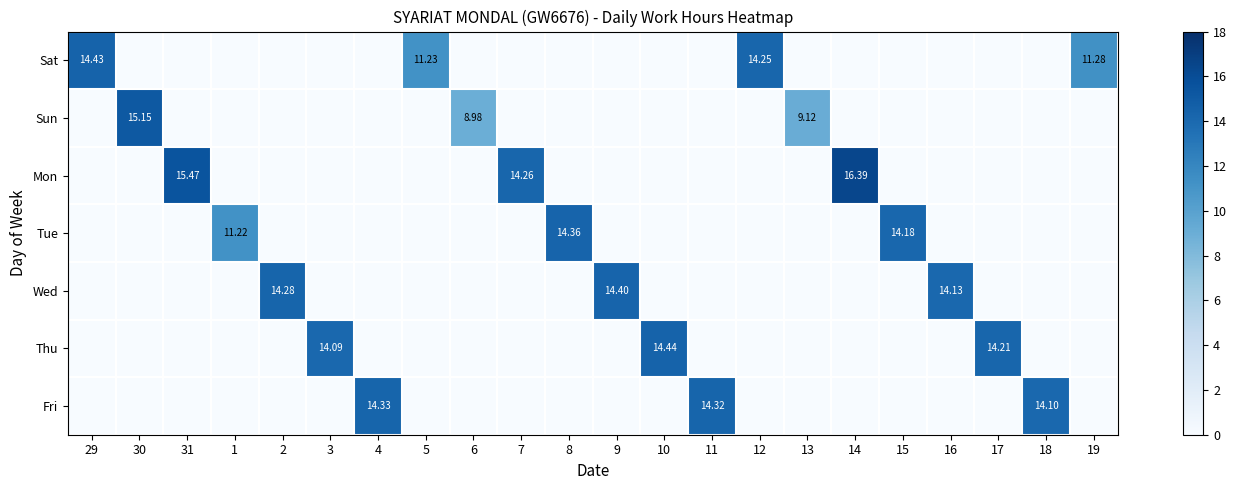

Is it true that Sun equals 0.0 at 18?

True